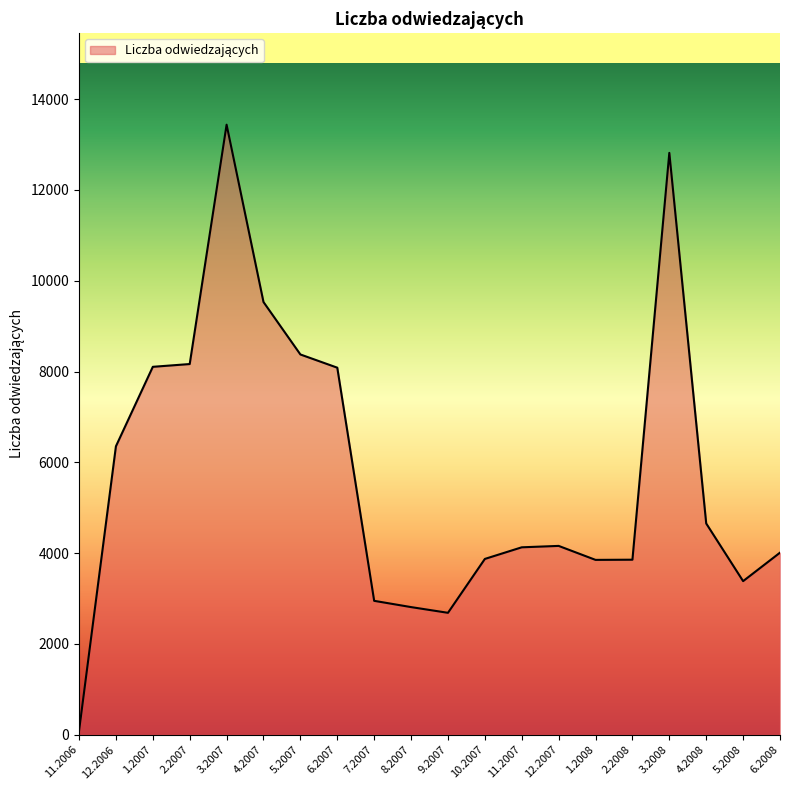

What is the greatest value displayed?

13439